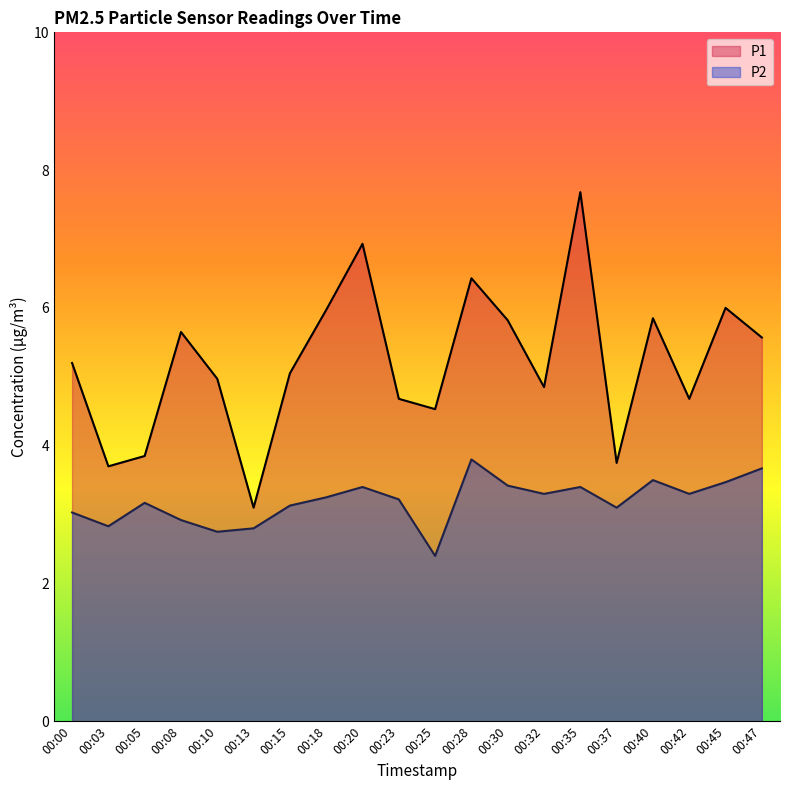

How many data points in P1 are less than 5?

9